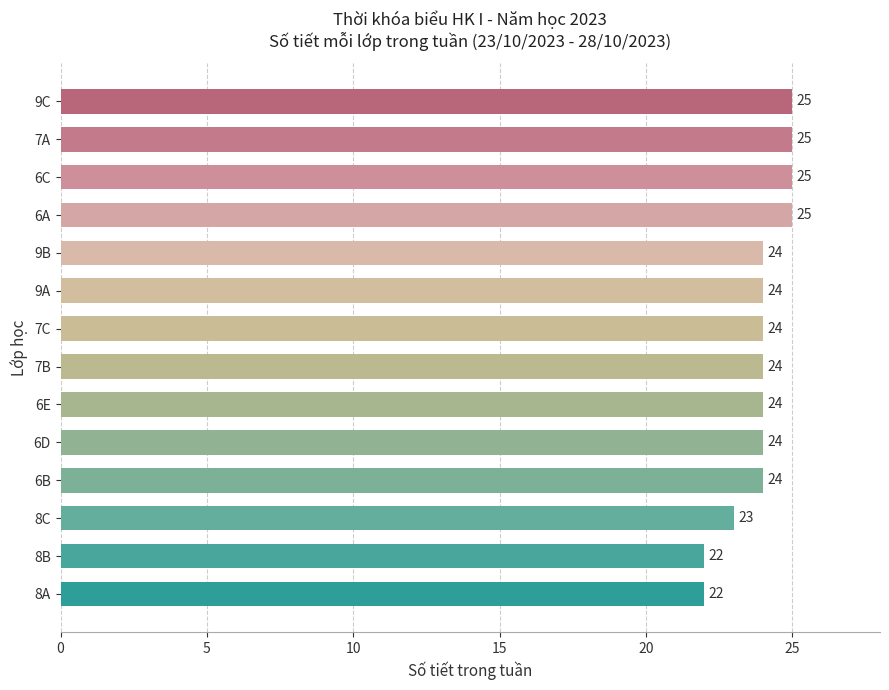

Is it true that the value at 9A is 24?

True